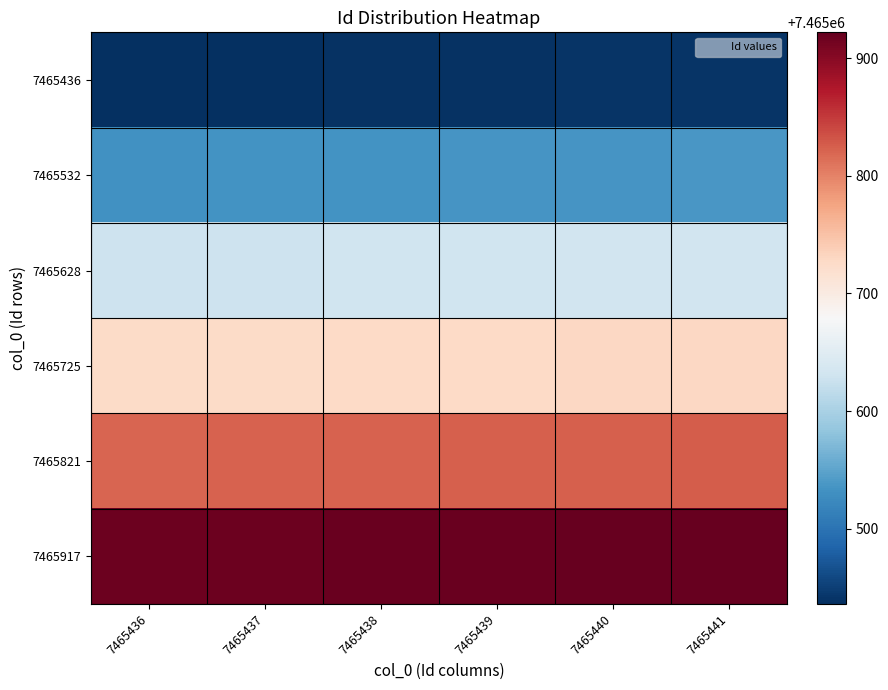

What is the total value across all series at 7465441?

44794089